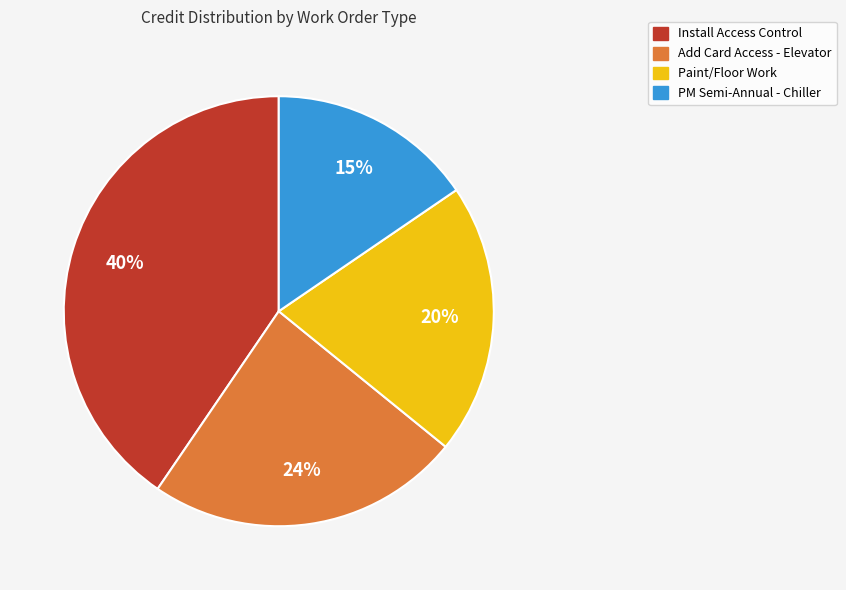

To the nearest percent, what is the difference between the largest and smallest slice percentages?

25%